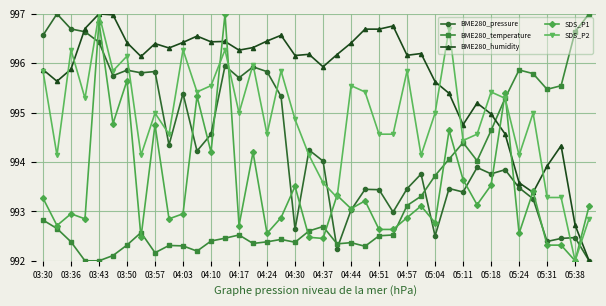

What is the value of the BME280_temperature point at the 21st from the left?

992.7